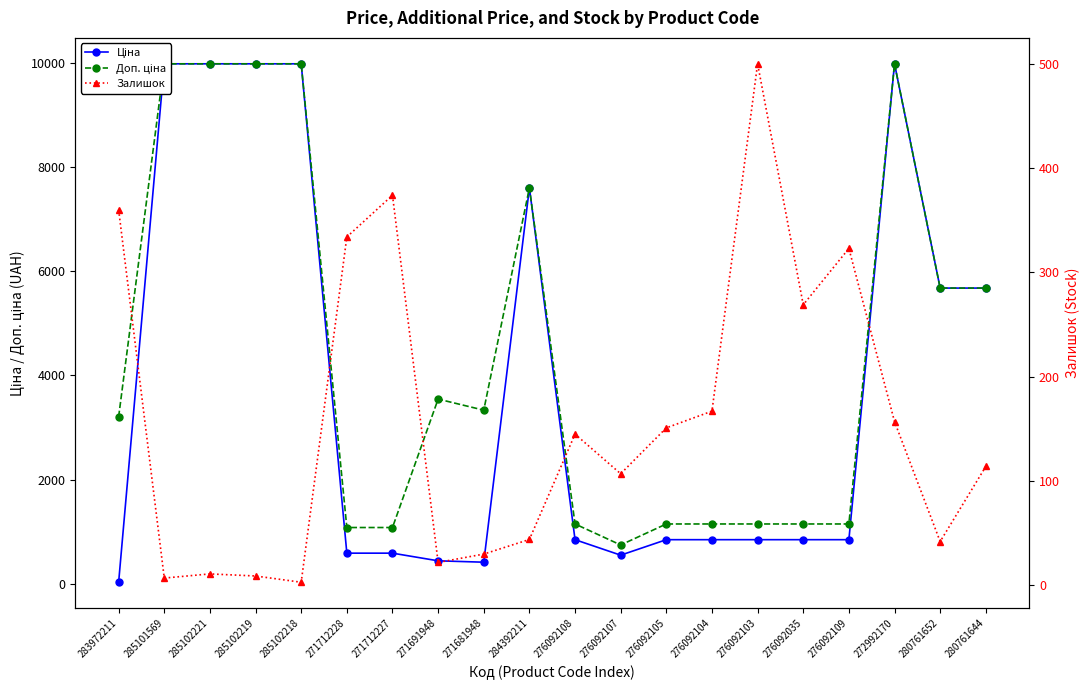

Is the value of Доп. ціна at 283972211 greater than the value of Ціна at 276092103?

Yes